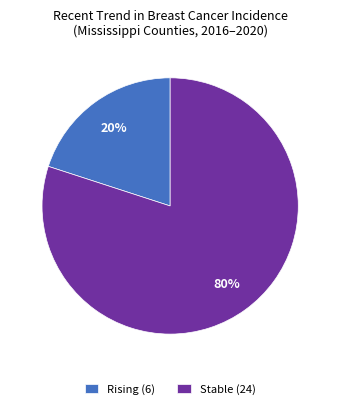

How many slices are in this pie chart?

2